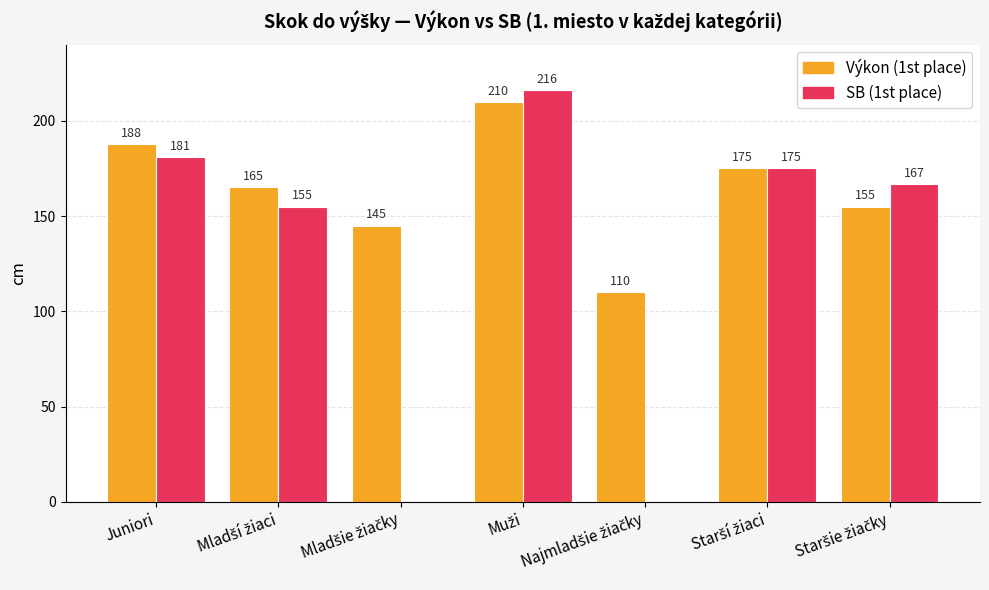

What is the maximum value for Výkon (1st place)?

210